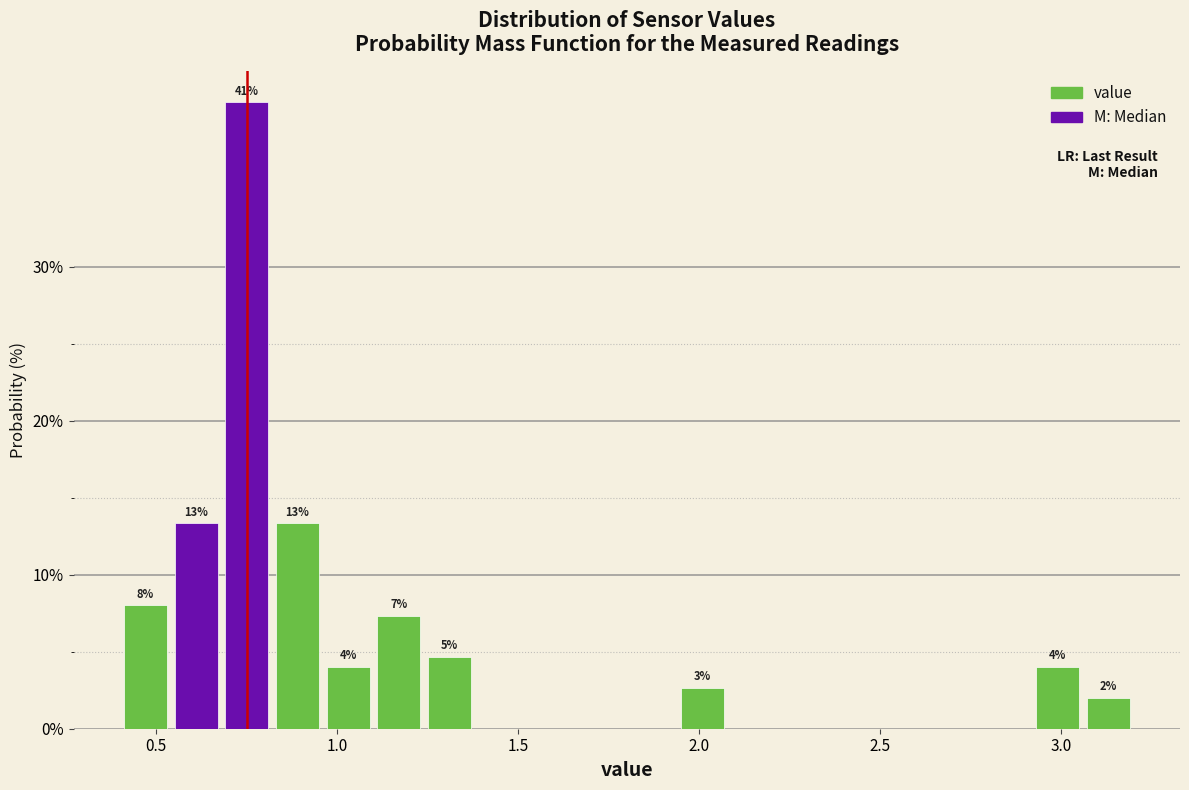

Read against the x-axis, roughly where is the centre of the tallest bar?

0.75